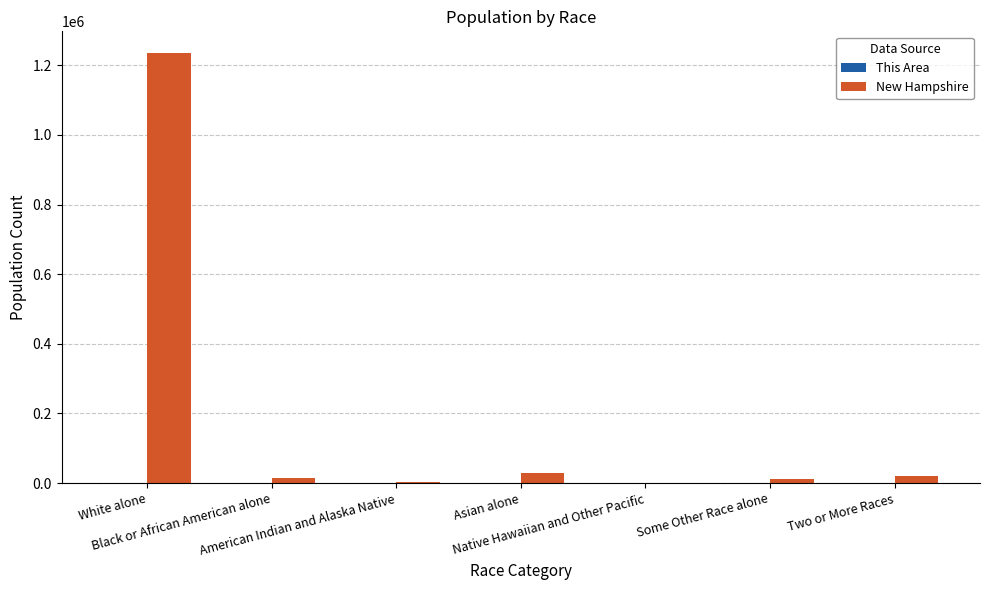

What is the maximum value shown in the chart?

1236050